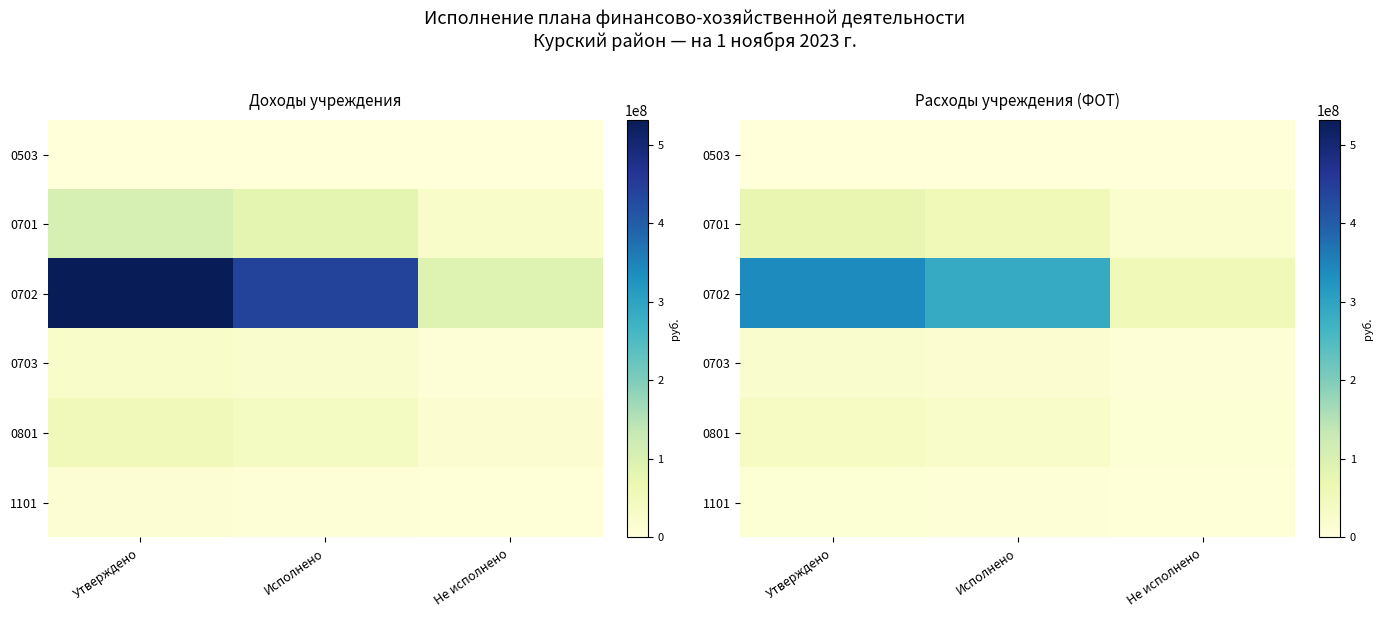

Which category has the highest value in the 0703 series?

Утверждено